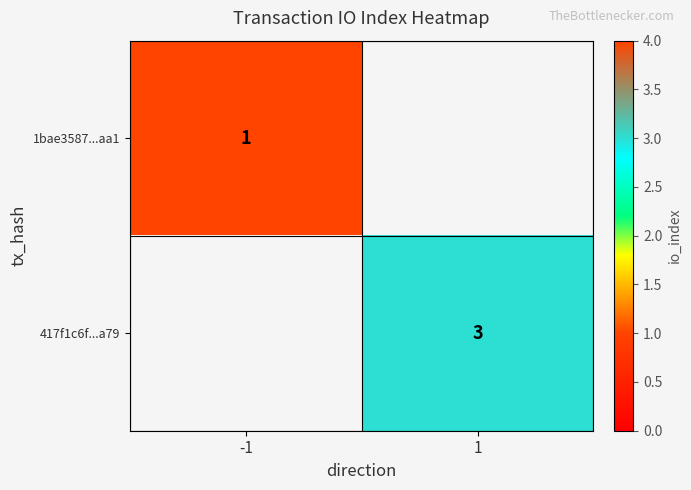

True or false: 1bae3587...aa1 has a value of 1 at -1.

True